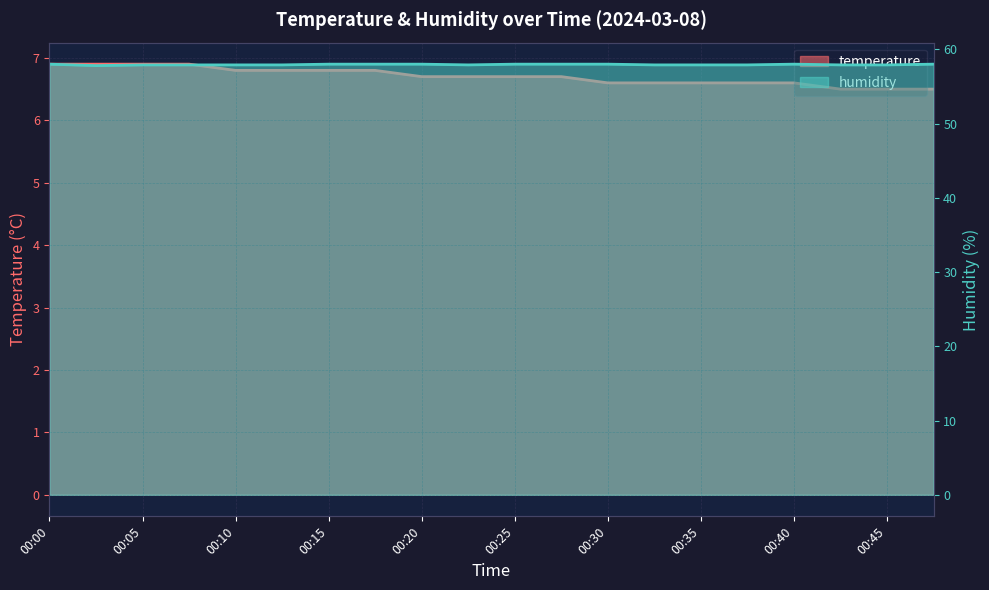

True or false: humidity and temperature cross at least once.

False